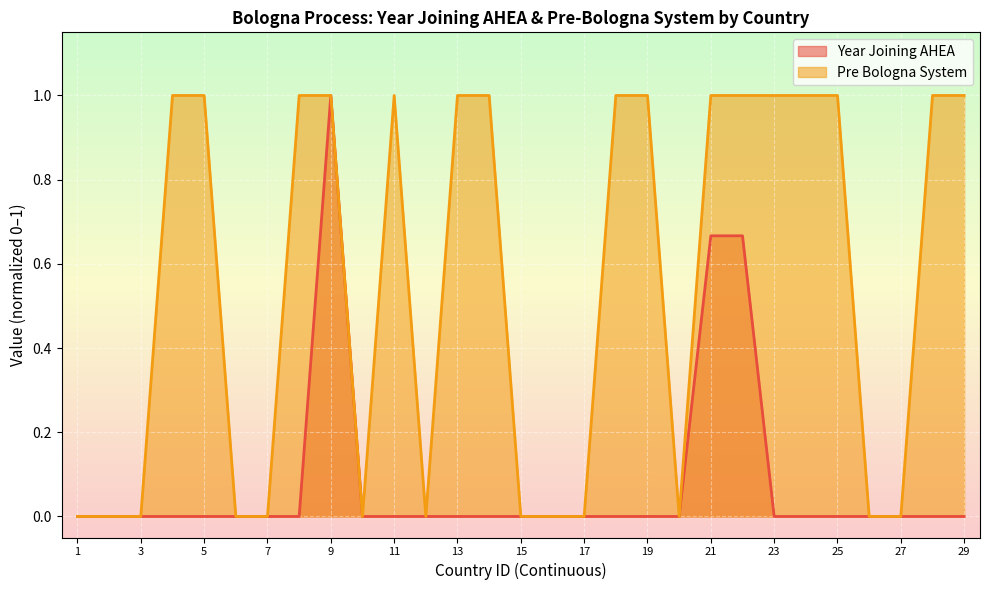

What is the average value of the Pre Bologna System series?

0.6